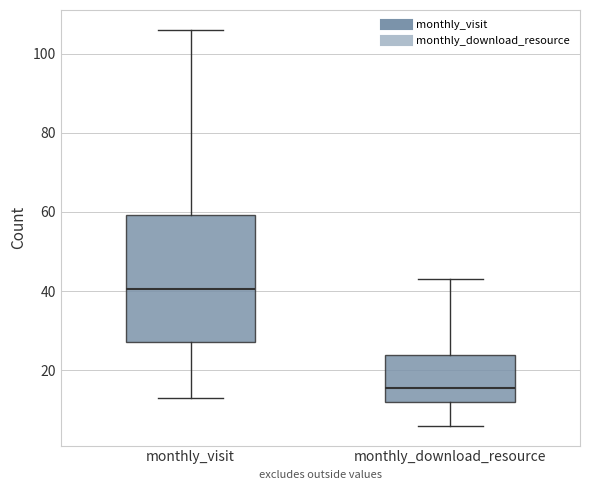

Reading left to right, transcribe this box plot: for each box, give where its median line is, the range the box spans, and where its two whiskers end, as read against the y-axis. The values are not printed on the chart, so give them approximately, as read against the axis.

monthly_visit: median 40, box 28 to 60, whiskers 14 to 106
monthly_download_resource: median 16, box 12 to 24, whiskers 6 to 44